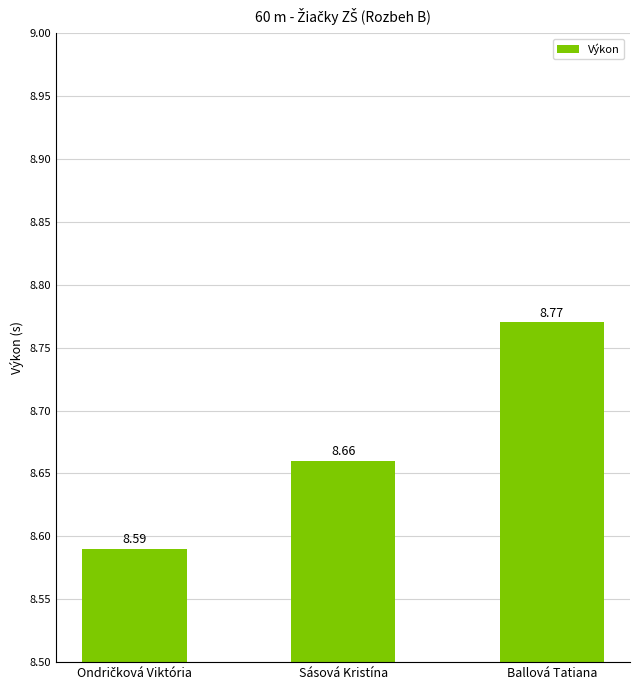

What is the average value?

8.7